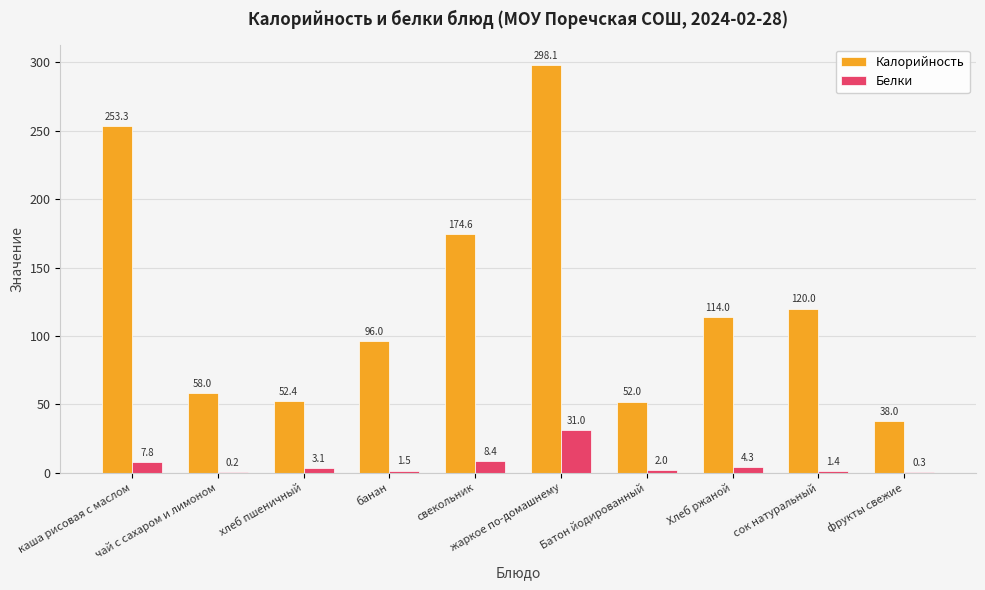

What is the sum of all Калорийность values?

1256.4